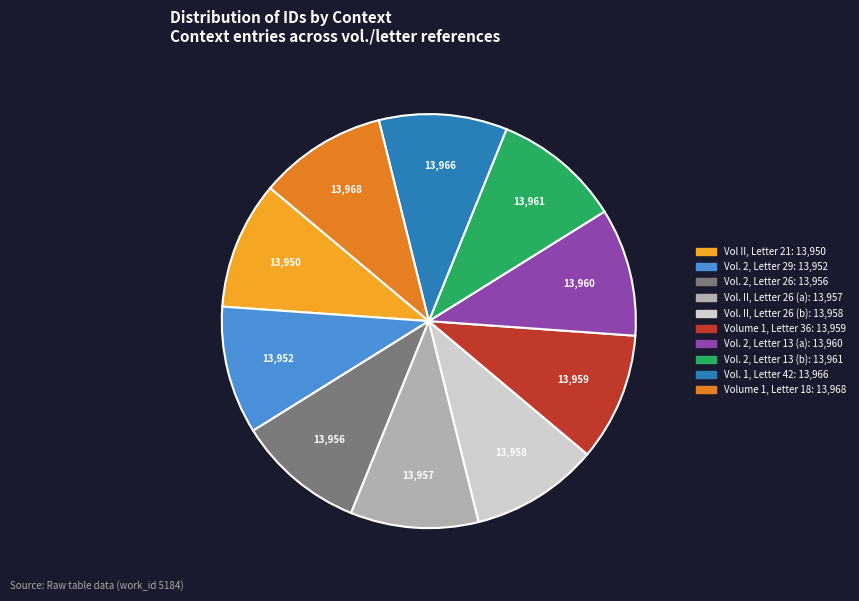

Do Vol. II, Letter 26 (a) and Vol. 2, Letter 13 (b) together represent more than half of the pie?

No